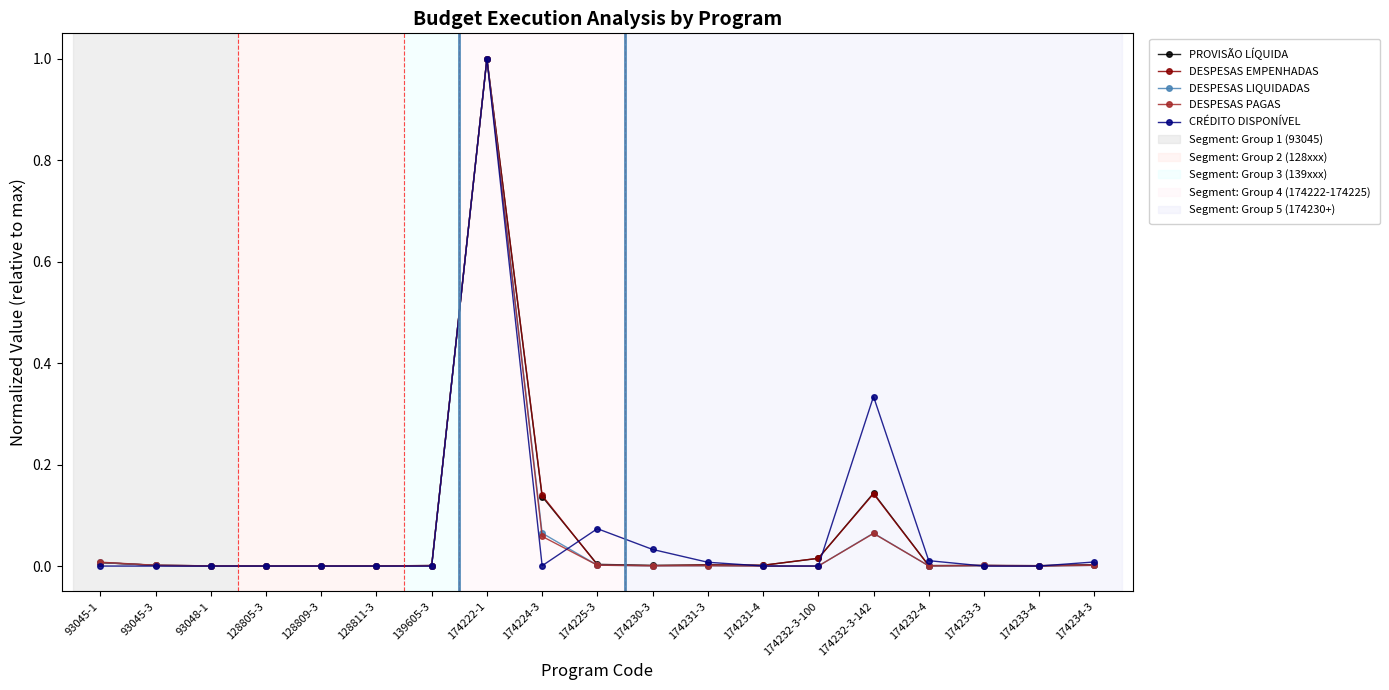

Between 174222-1 and 174224-3, which series saw the biggest shift?

CRÉDITO DISPONÍVEL